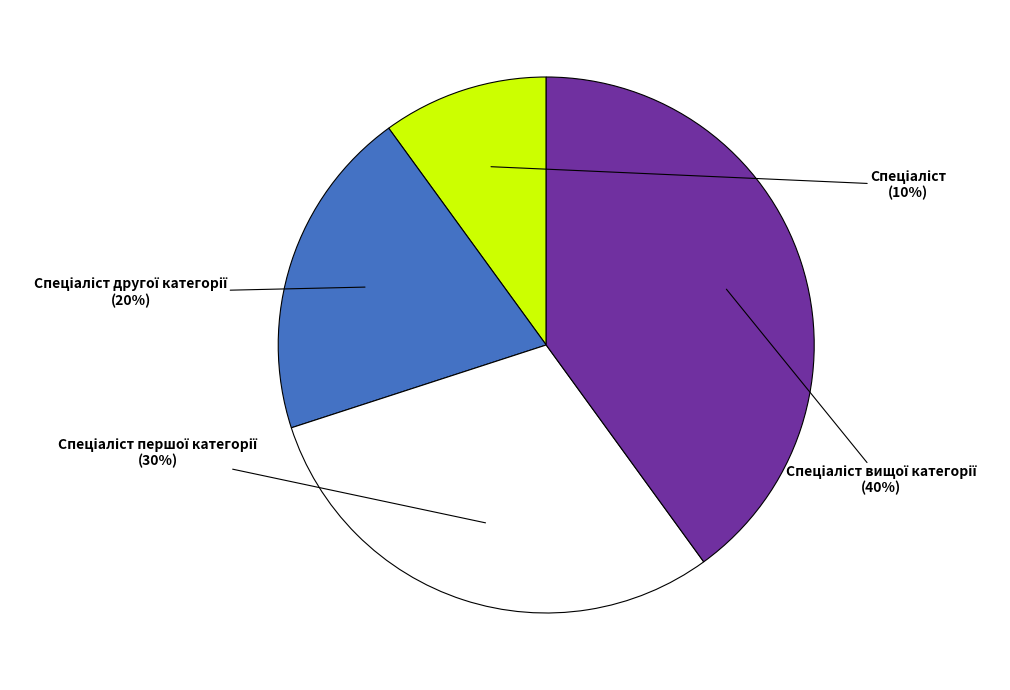

To the nearest percent, what is the average slice percentage?

25%